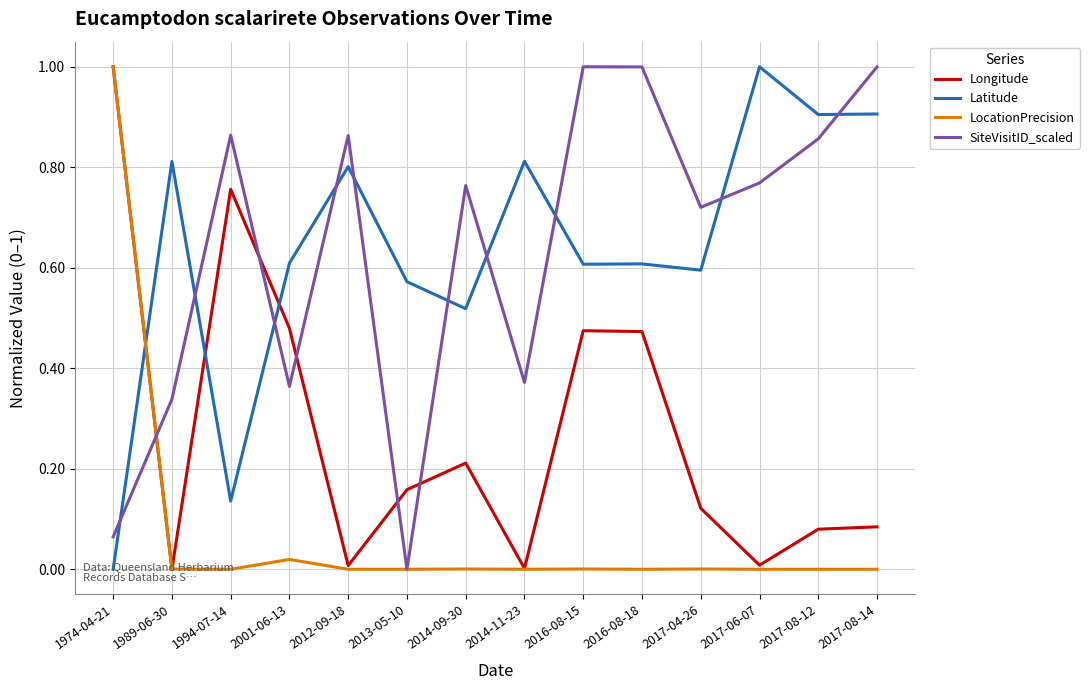

Count the number of data series in this chart.

4